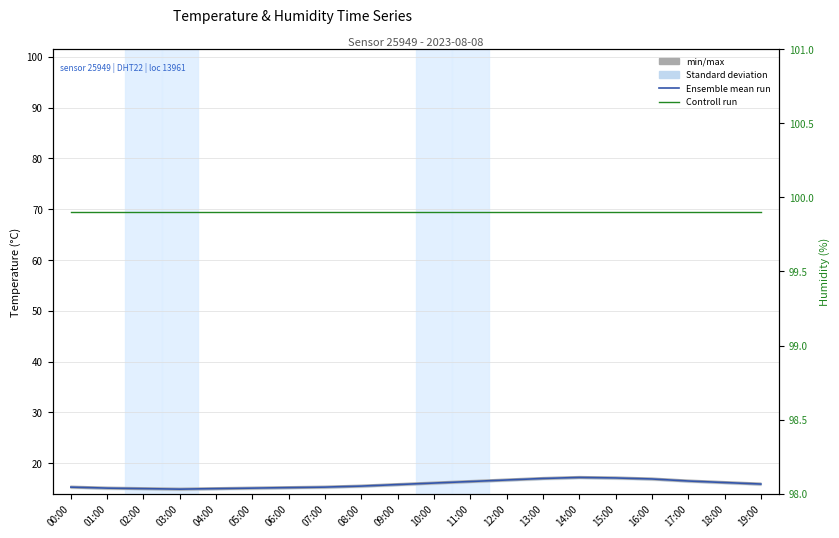

True or false: Controll run has a value of 99.9 at 17:00.

True